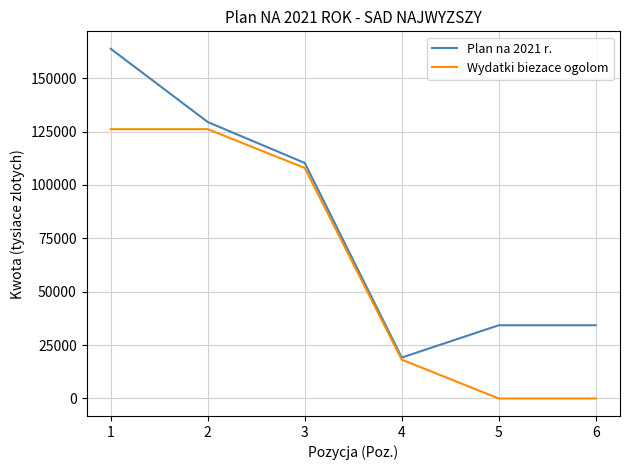

Which series has the widest spread of values?

Plan na 2021 r.